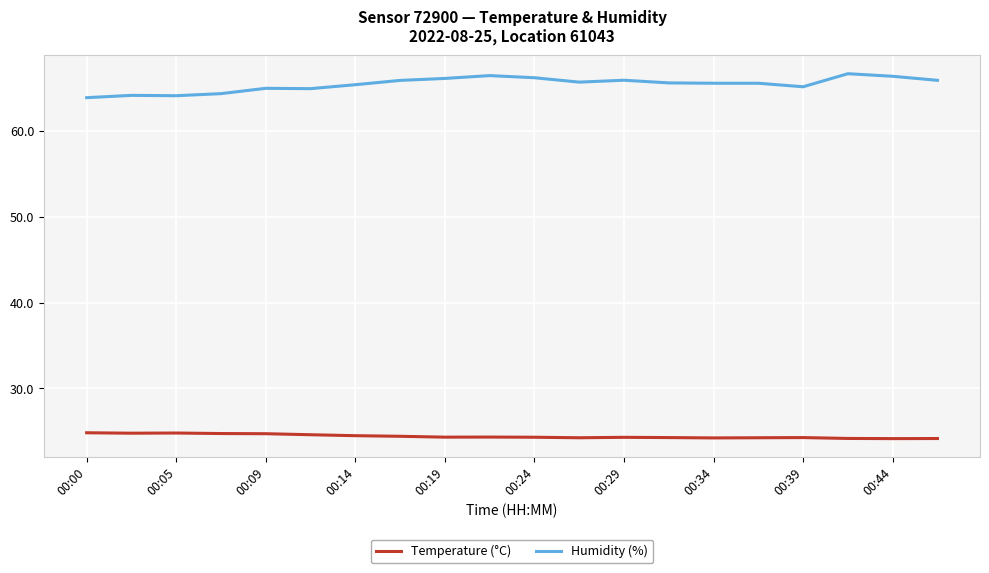

At how many categories does at least one series exceed 26?

20